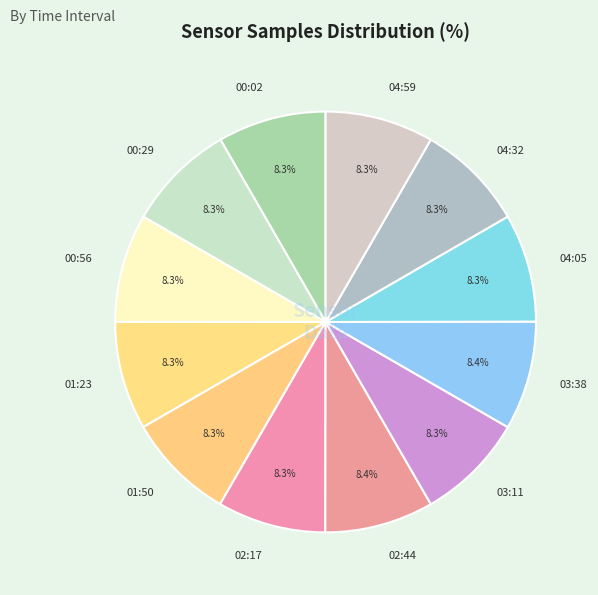

Count the number of slices in the pie.

12